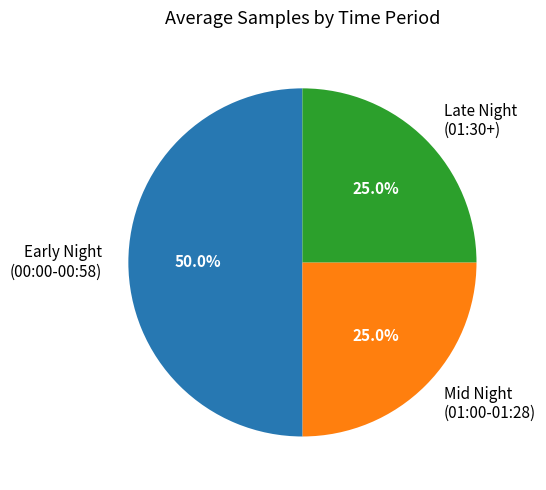

How many slices are in this pie chart?

3